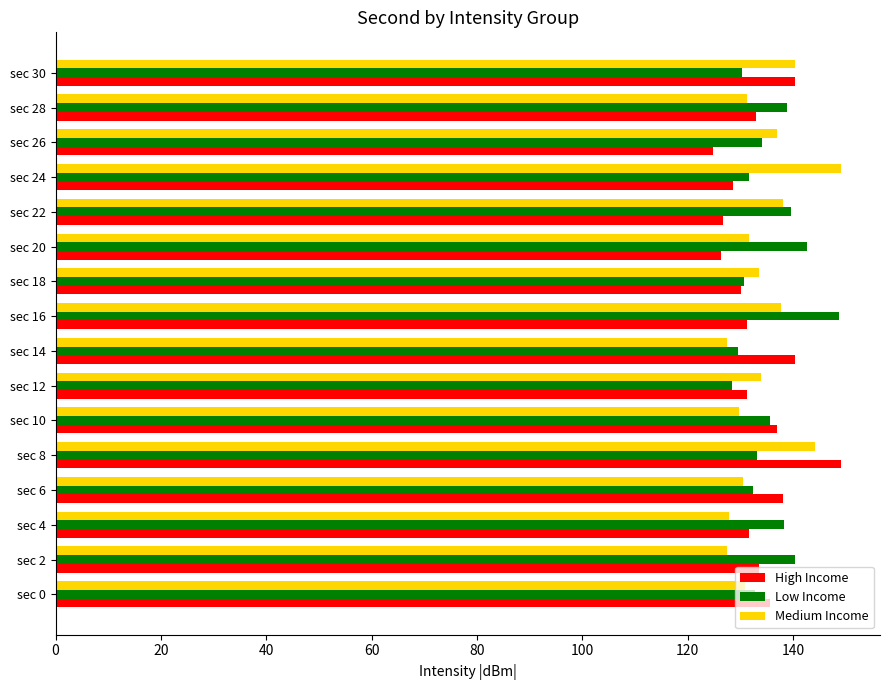

The value of Low Income at sec 2 is 140.4. True or false?

True